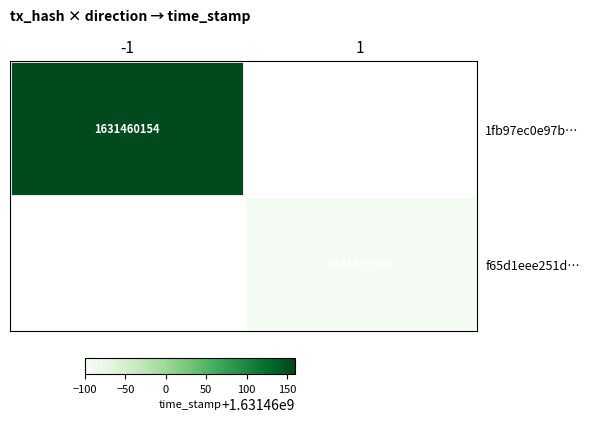

What is the difference between the highest and lowest values at 0?

2